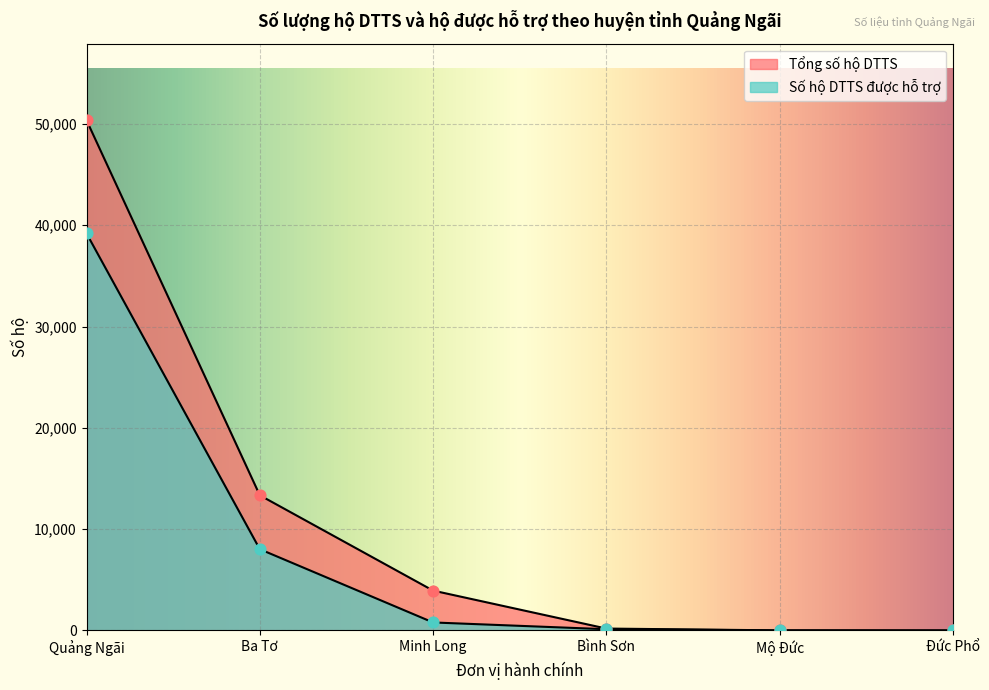

What are all the series names shown in the legend?

Tổng số hộ DTTS, Số hộ DTTS được hỗ trợ